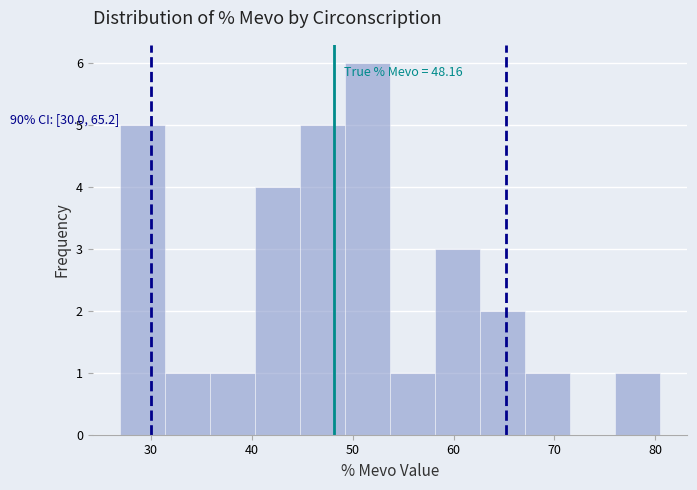

Over which range of the x-axis is the bar tallest?

49 to 54